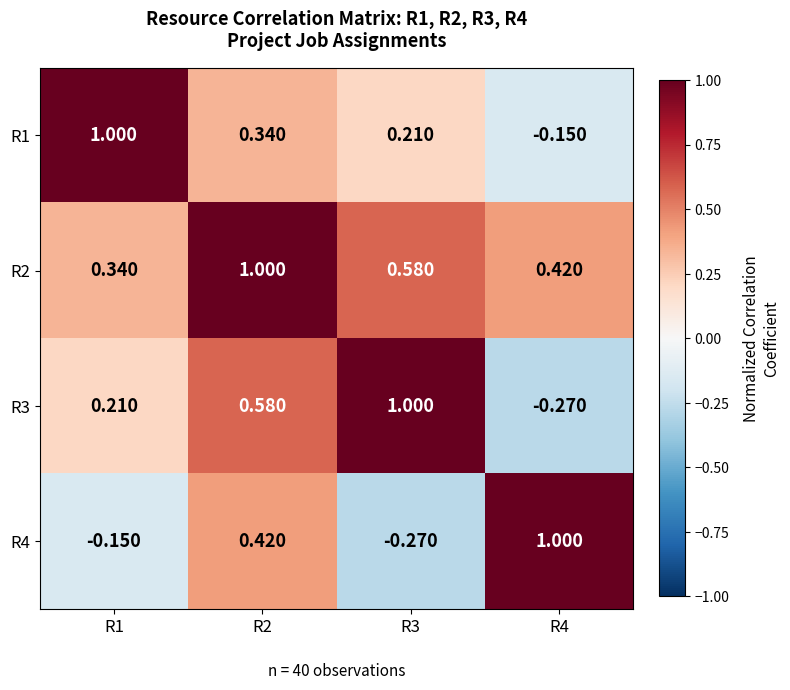

Is the value of R1 at R3 greater than the value of R4 at R2?

No